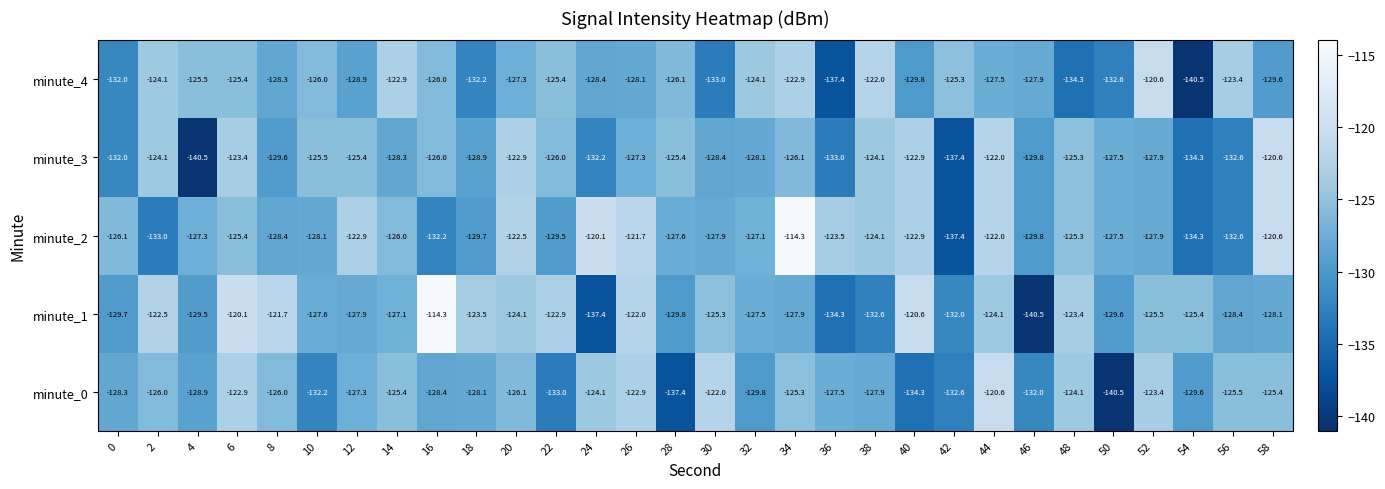

What is the minimum value shown in the chart?

-140.5